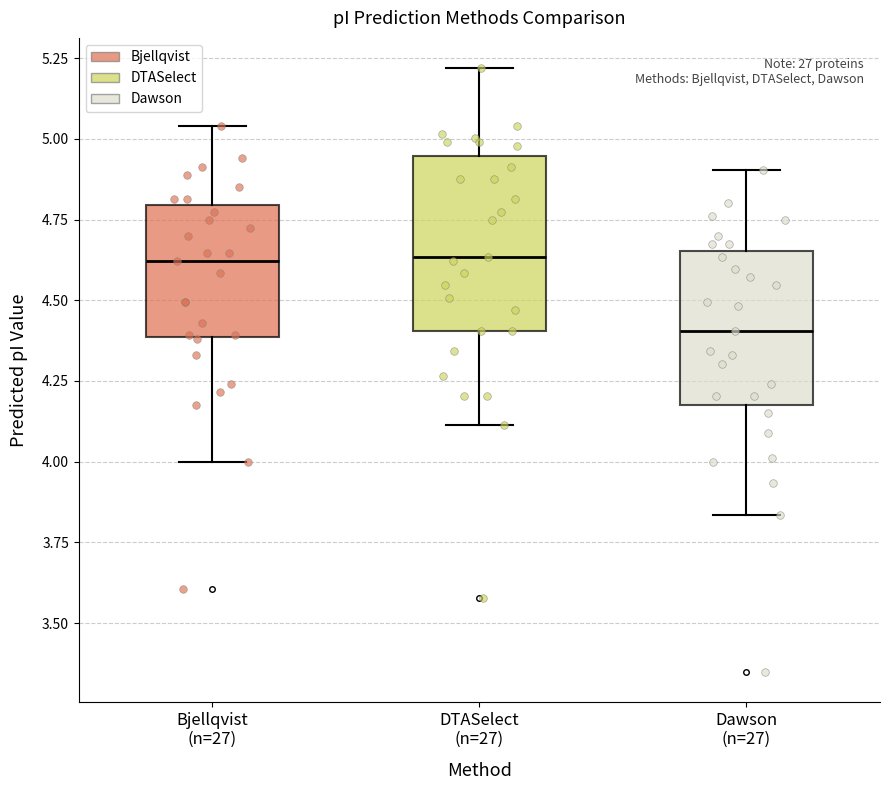

Where does the lower whisker of the box for Bjellqvist (n=27) end on the y-axis? The values are not printed on the chart, so give them approximately, as read against the axis.

4.00